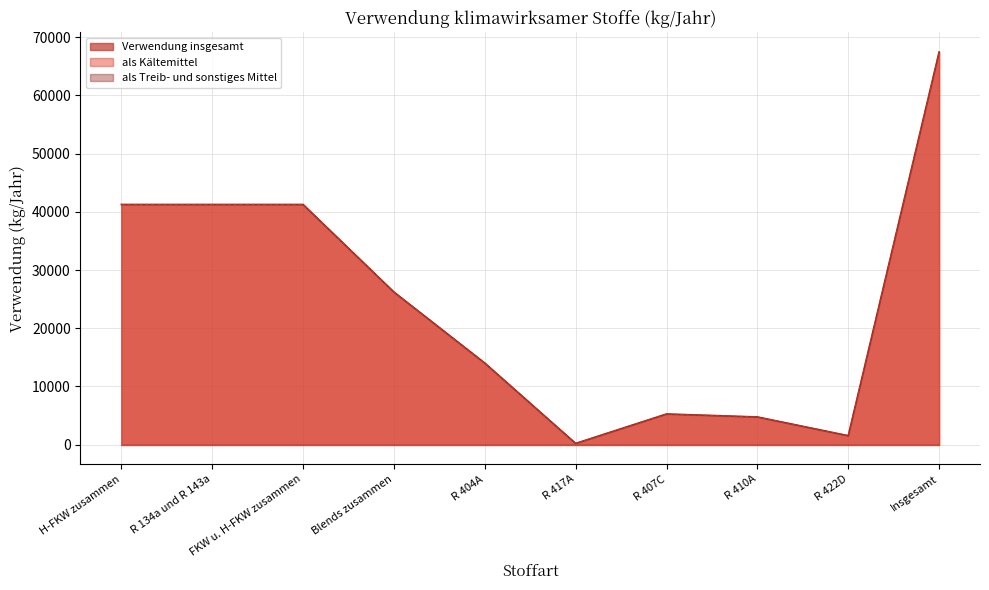

At which category does the chart reach its peak across all series?

Insgesamt